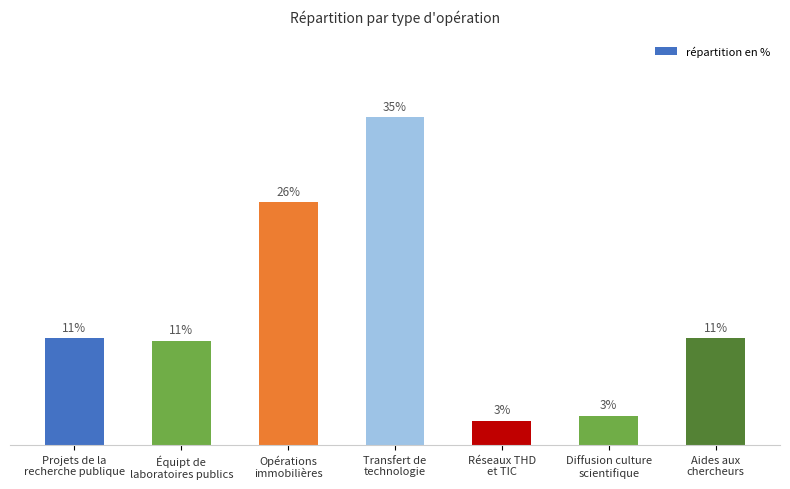

Are the bars horizontal?

No